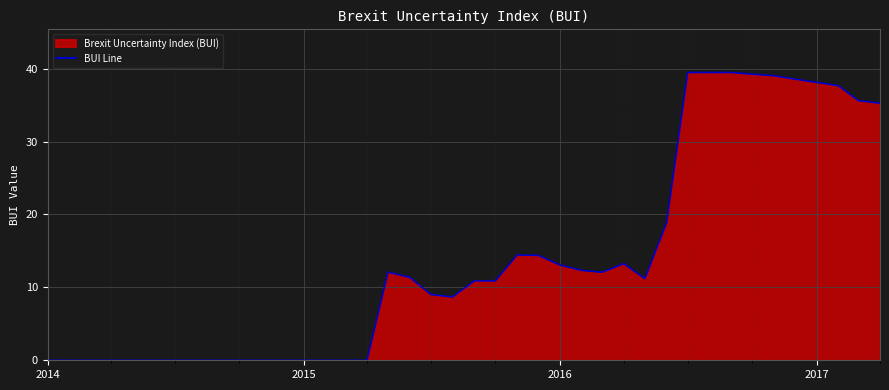

What is the maximum value shown in the chart?

39.5